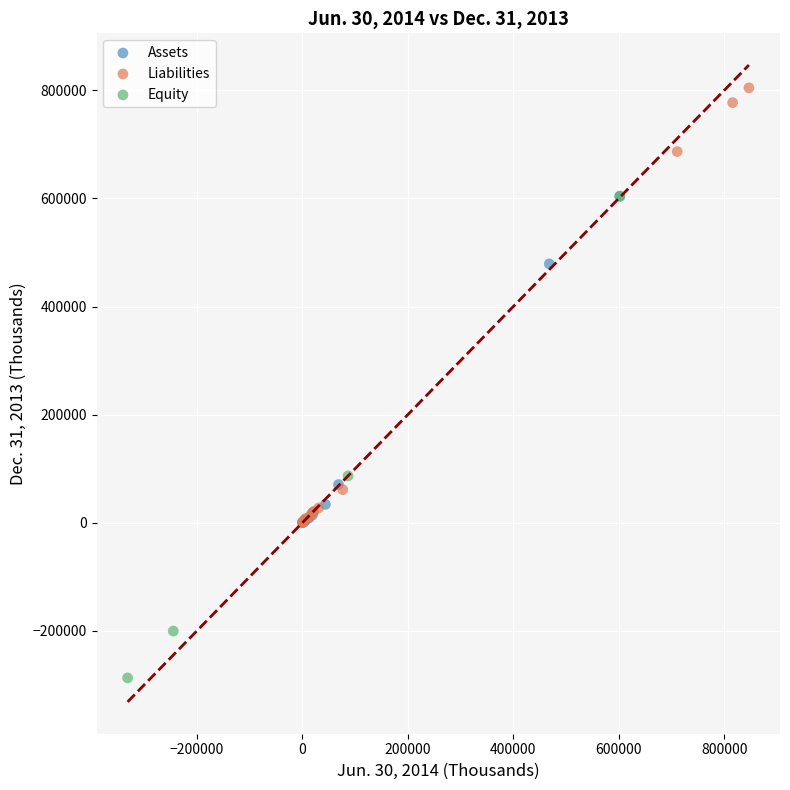

Which series has the widest spread of Y values?

Equity